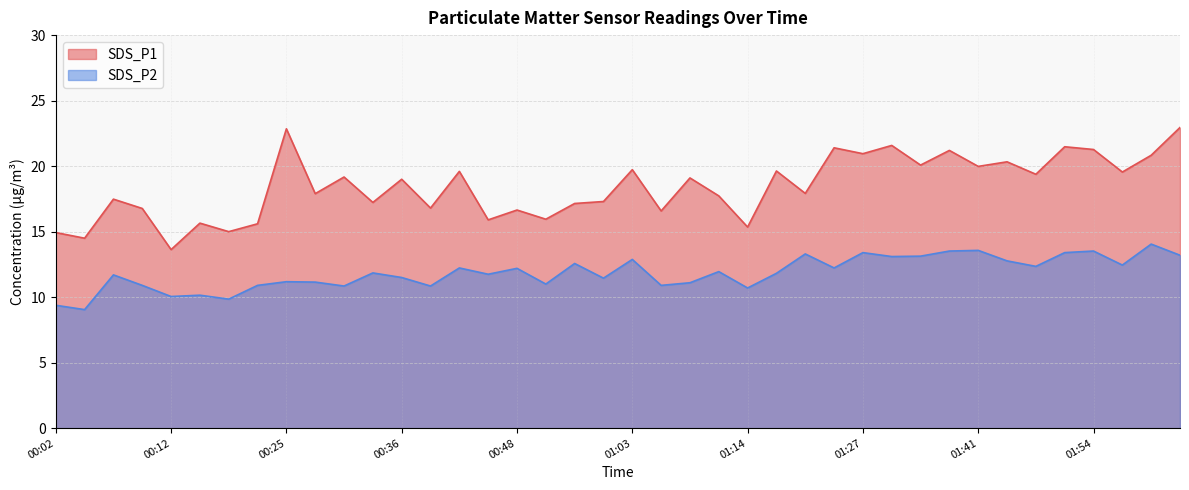

What is the lowest value of the SDS_P1 series?

13.6